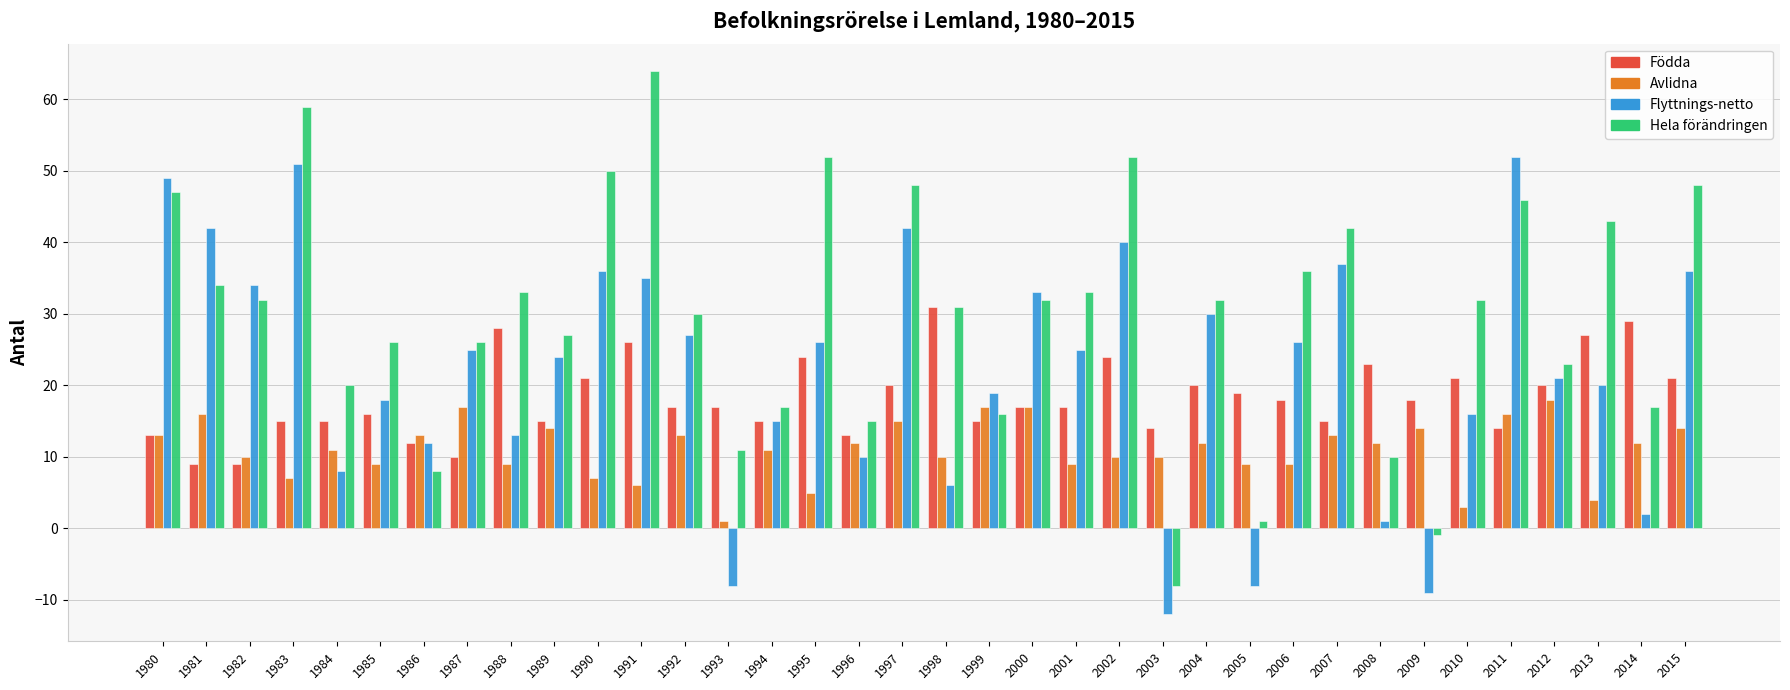

List the series in order of their overall mean, lowest first.

Avlidna, Födda, Flyttnings-netto, Hela förändringen